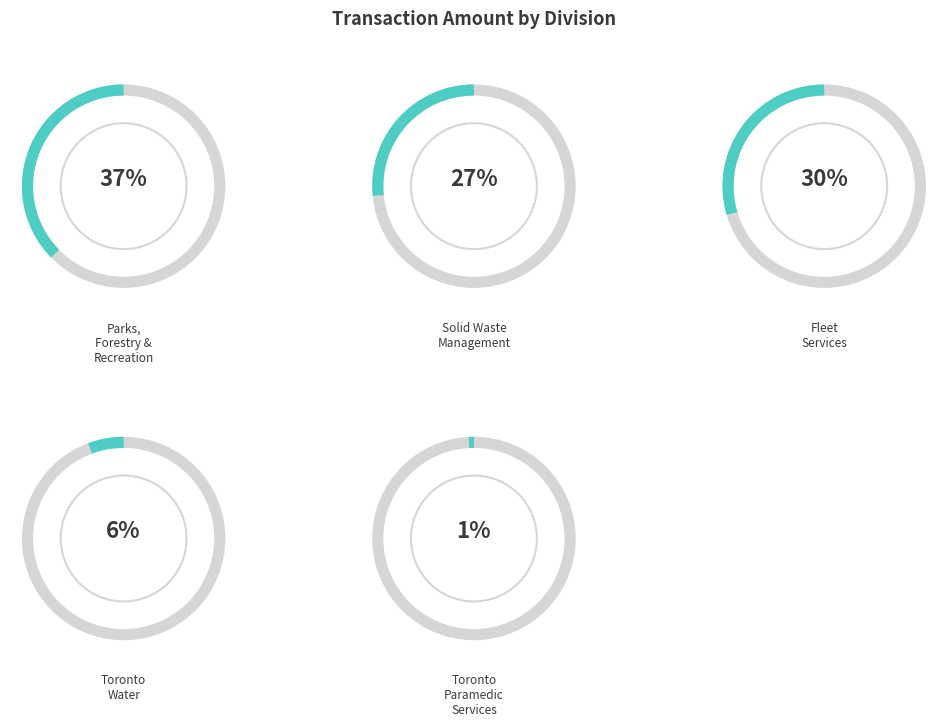

To the nearest percent, what percentage of the pie is TORONTO PARAMEDIC SERVICES?

1%